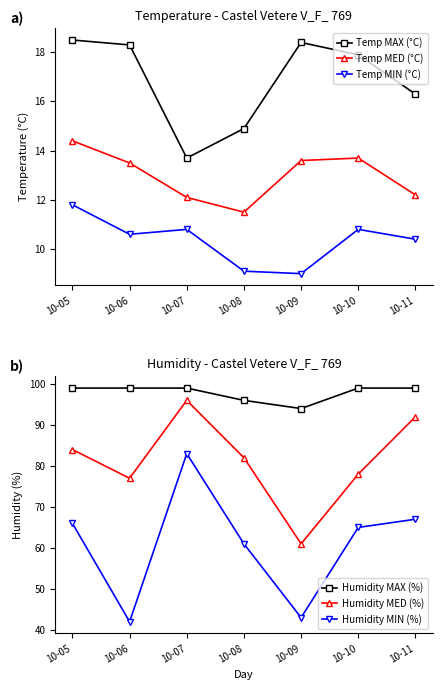

Which series has the largest total across all categories?

Humidity MAX (%)